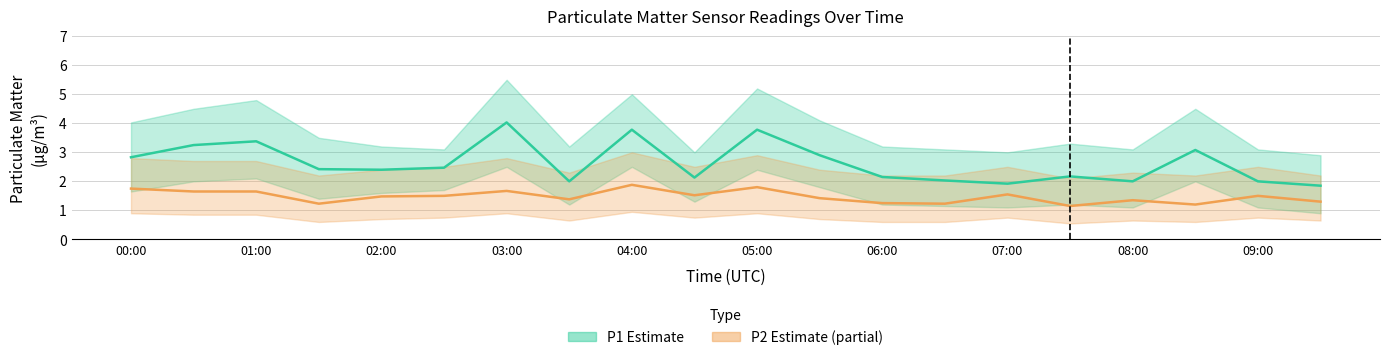

True or false: P1 (Estimate) has more than 2 interior local peaks.

True